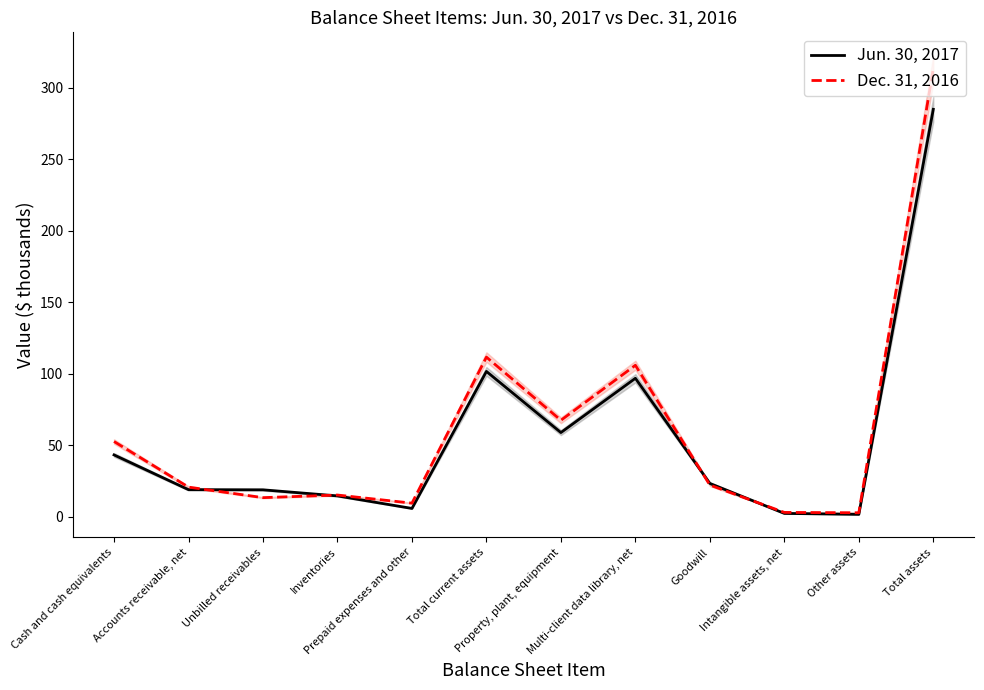

Is the value of Dec. 31, 2016 at Intangible assets, net greater than the value of Jun. 30, 2017 at Cash and cash equivalents?

No